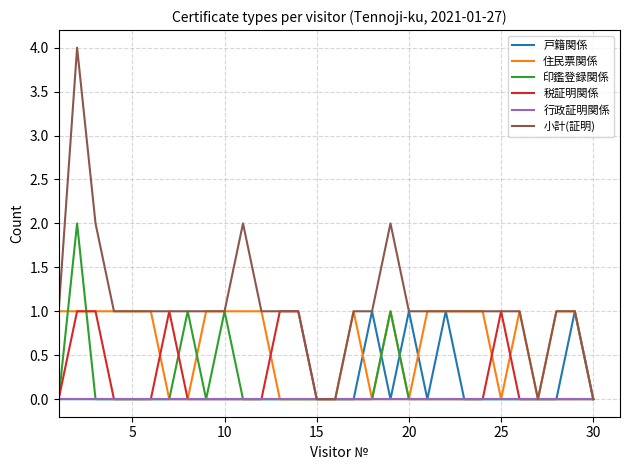

Which series has the largest range (max minus min)?

小計(証明)